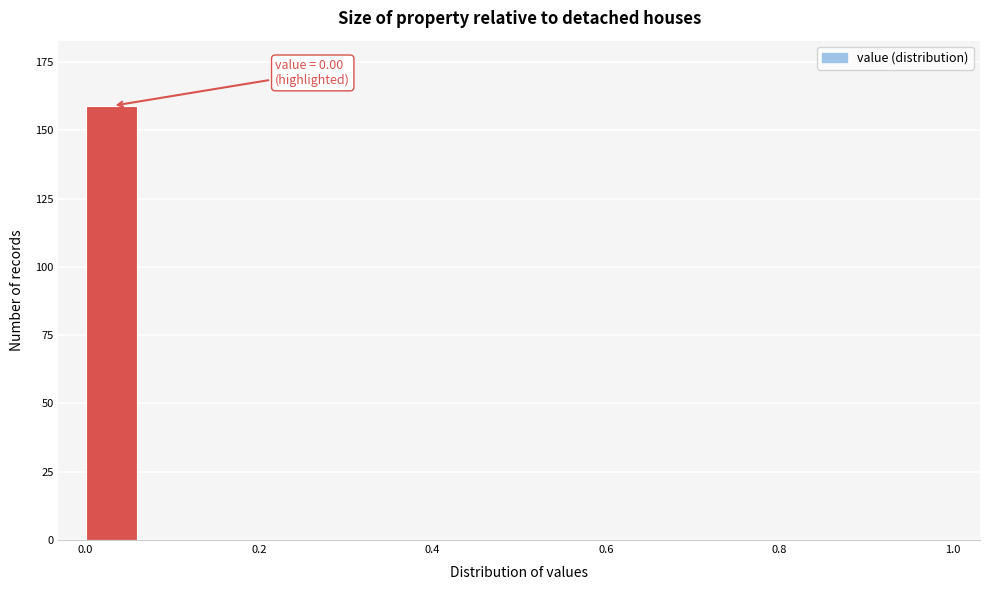

Around what value on the x-axis is the tallest bar? Give the approximate position of its centre, as read against the axis.

0.02